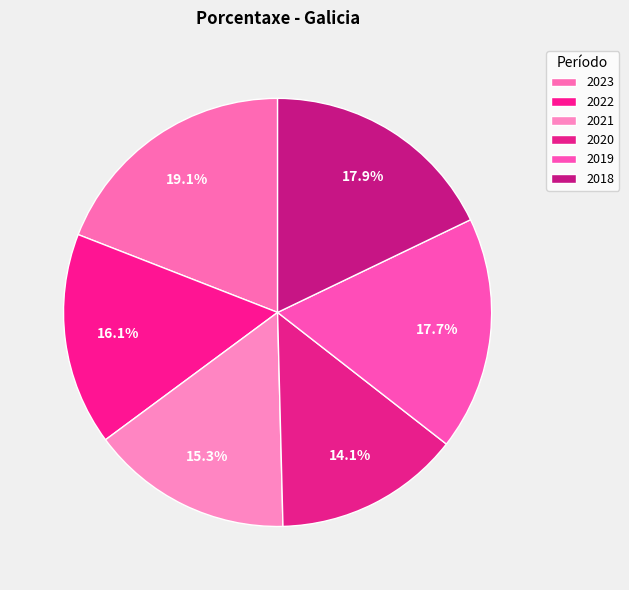

To the nearest percent, what is the average slice percentage?

17%